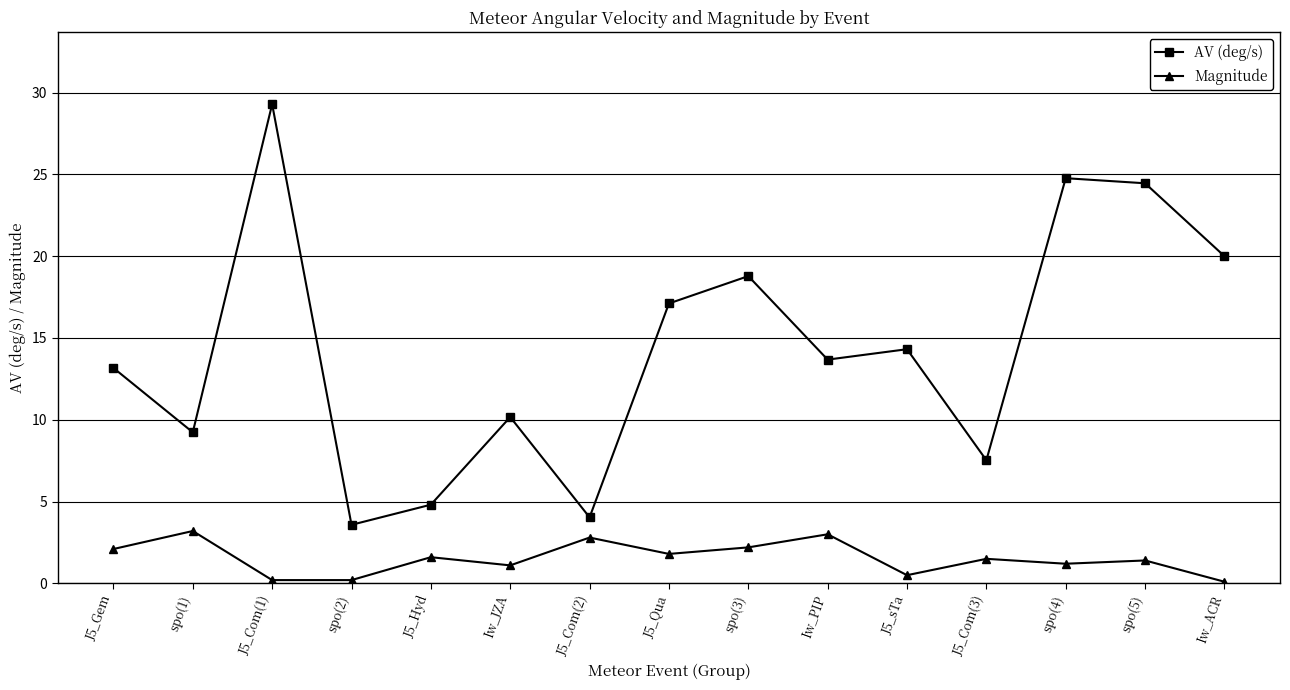

What is the average value of the AV (deg/s) series?

14.3